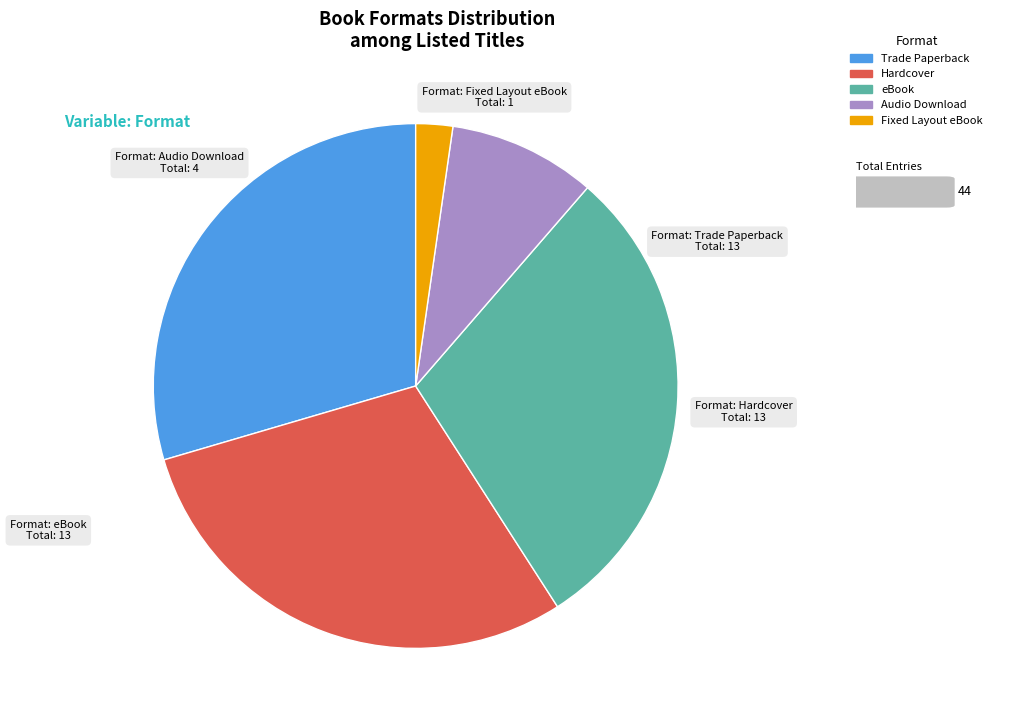

Do Fixed Layout eBook and Audio Download together represent more than half of the pie?

No